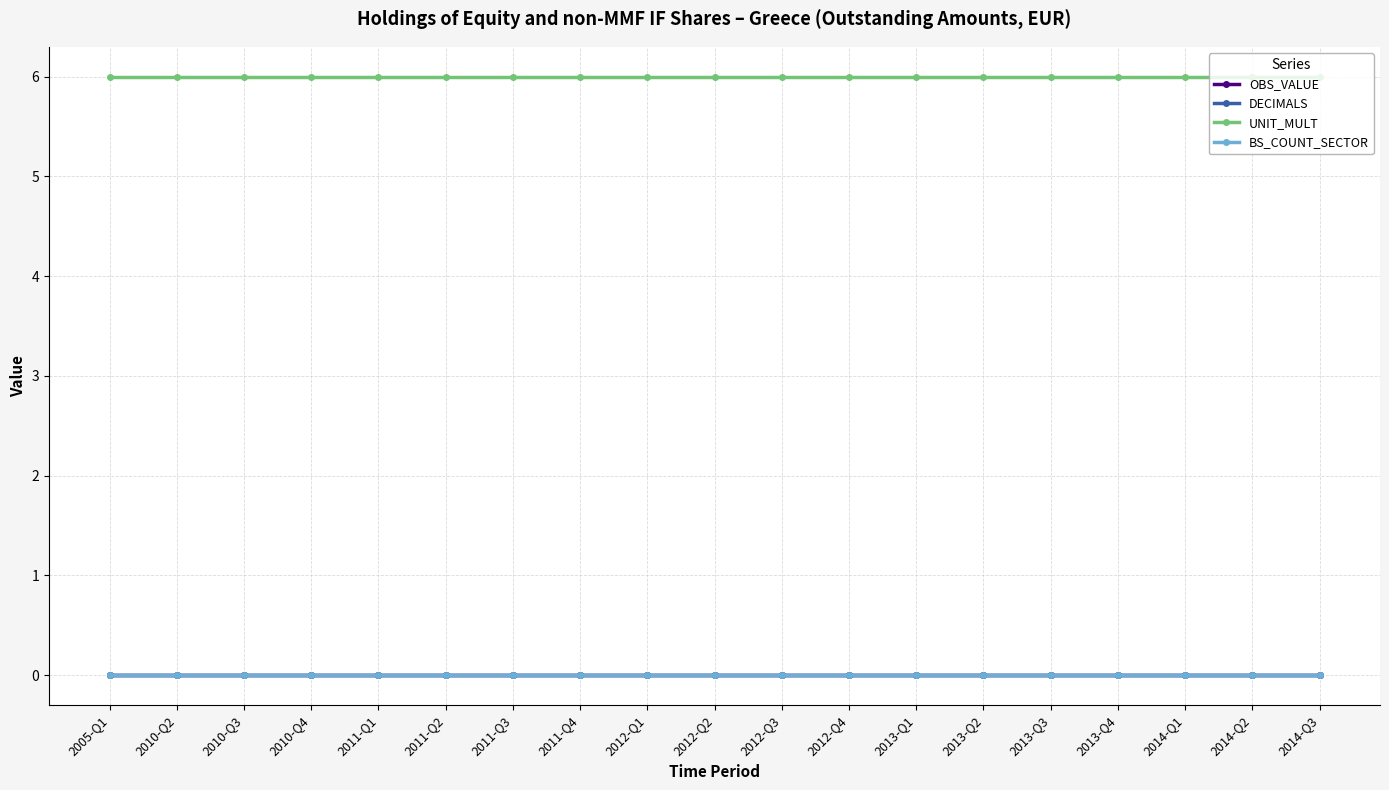

Reading left to right, extract all data points from this chart.

OBS_VALUE: 0	0	0	0	0	0	0	0	0	0	0	0	0	0	0	0	0	0	0
DECIMALS: 0	0	0	0	0	0	0	0	0	0	0	0	0	0	0	0	0	0	0
UNIT_MULT: 6	6	6	6	6	6	6	6	6	6	6	6	6	6	6	6	6	6	6
BS_COUNT_SECTOR: 0	0	0	0	0	0	0	0	0	0	0	0	0	0	0	0	0	0	0